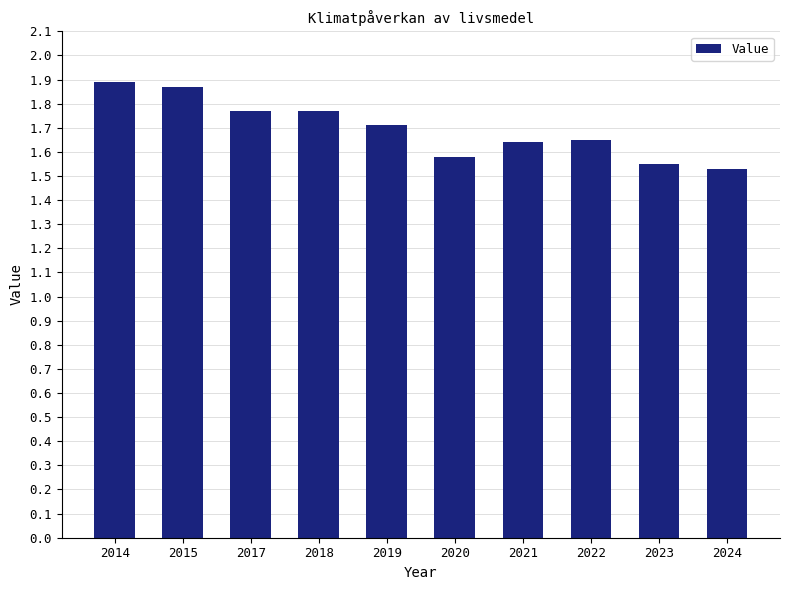

Approximately how many times larger is the value at 2021 compared to 2018?

0.9